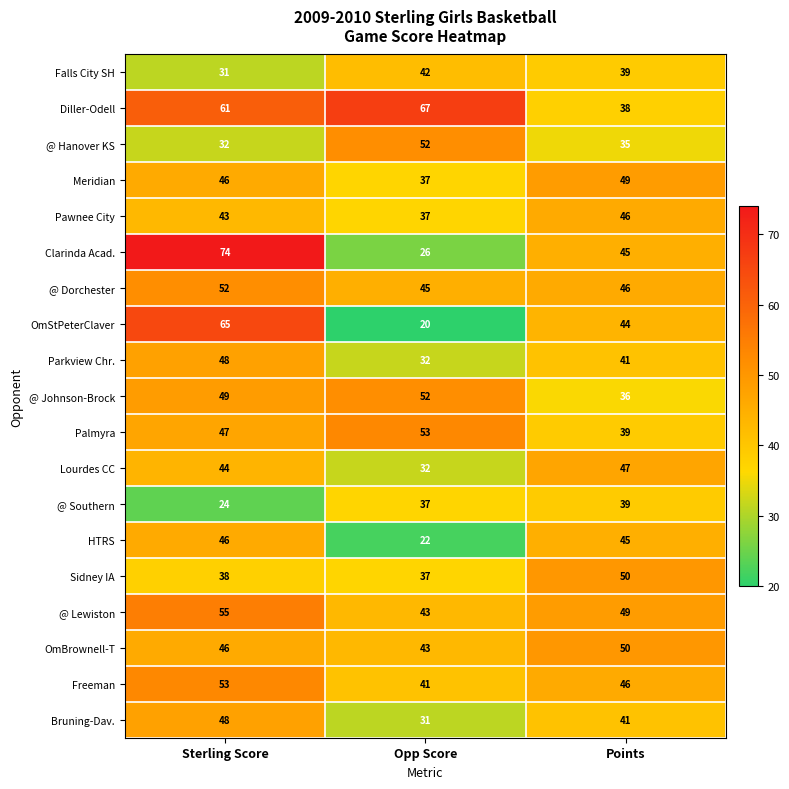

How many distinct data groups are displayed?

19